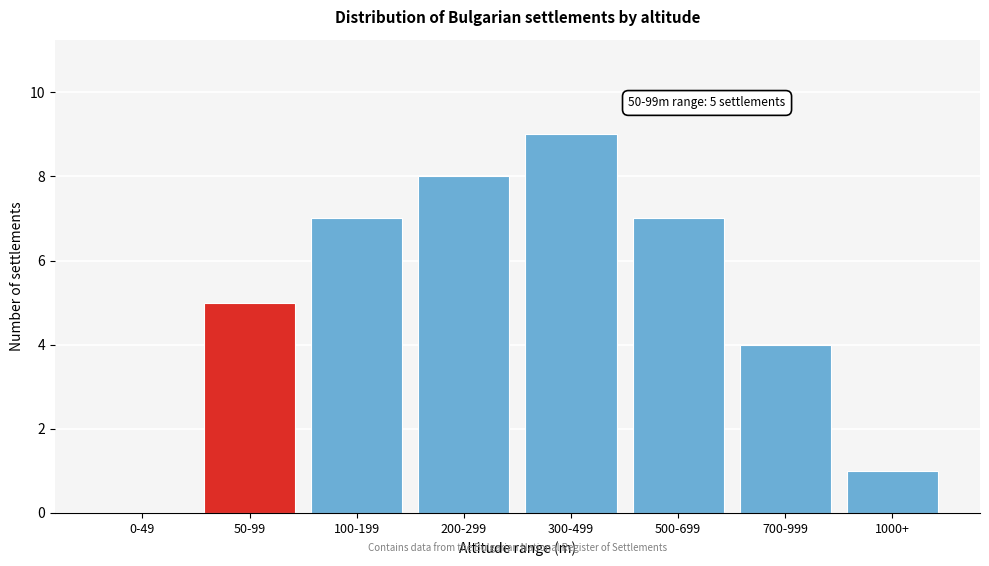

Reading right to left, transcribe all the data shown in this chart.

1000+=1	700-999=4	500-699=7	300-499=9	200-299=8	100-199=7	50-99=5	0-49=0